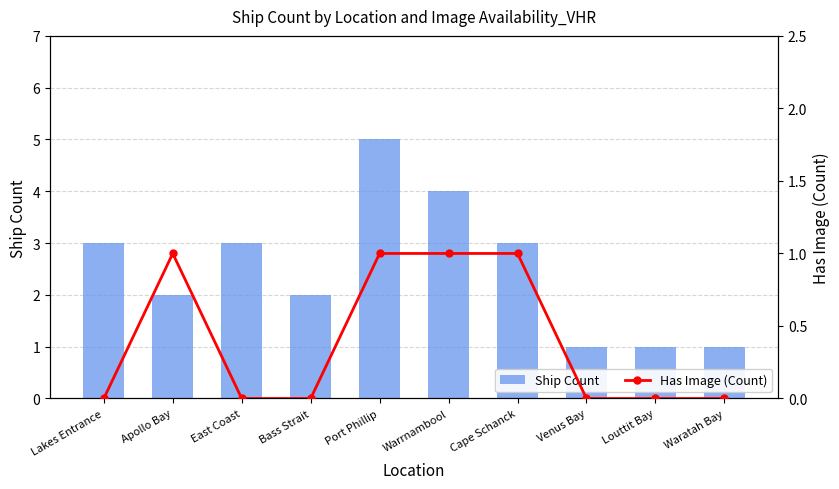

Reading left to right, list all the values displayed in this chart.

Ship Count: 3	2	3	2	5	4	3	1	1	1
Has Image (Count): 0	1	0	0	1	1	1	0	0	0